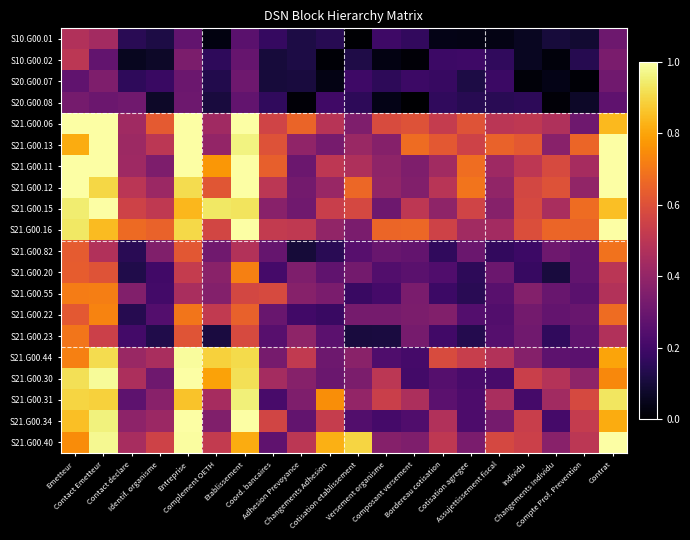

What is the total value across all series at Emetteur?

14.7